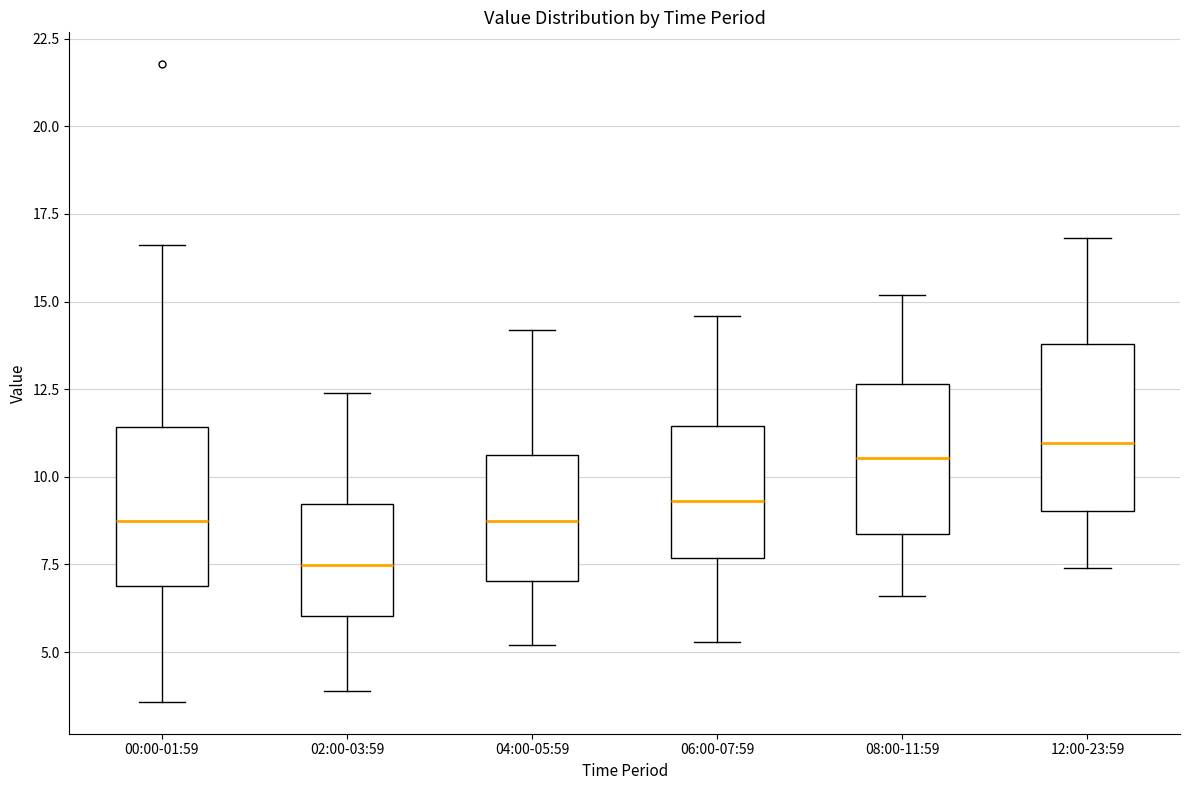

Which box has the lowest median line?

02:00-03:59